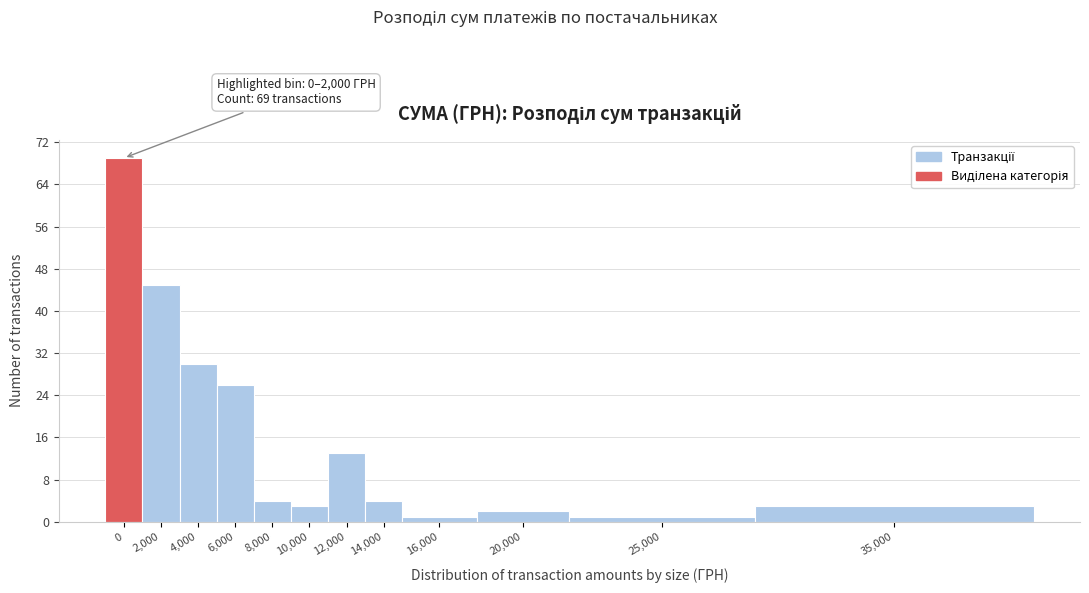

Reading left to right, list all the values displayed in this chart.

69	45	30	26	4	3	13	4	1	2	1	3